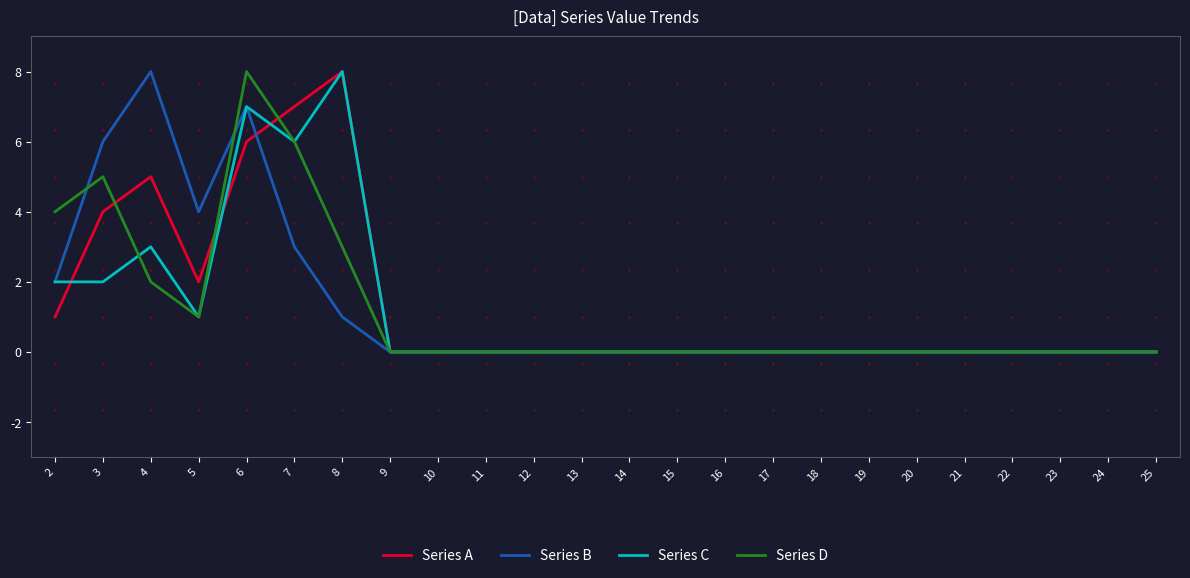

The value of Series C at 15 is 0. True or false?

True